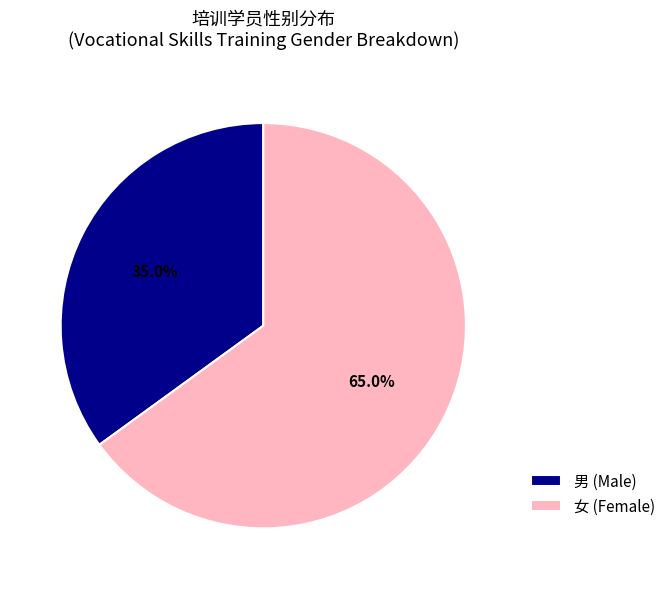

To the nearest percent, what portion does 女 represent?

65%